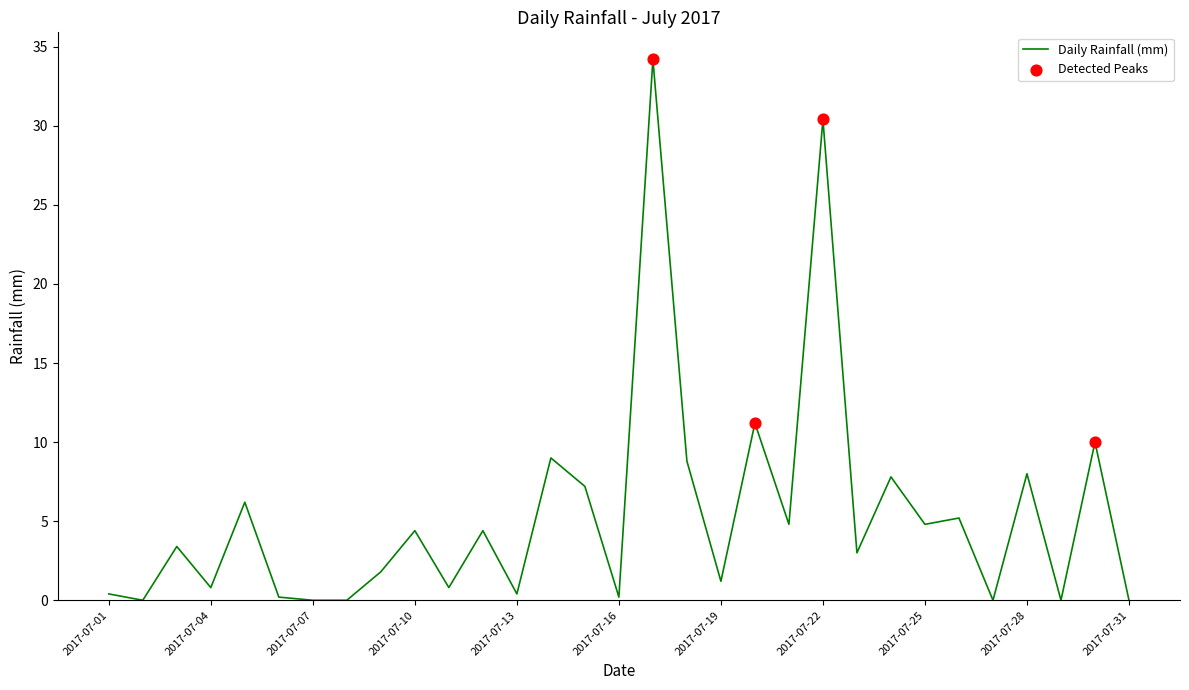

What is the difference between the maximum and minimum values?

34.2